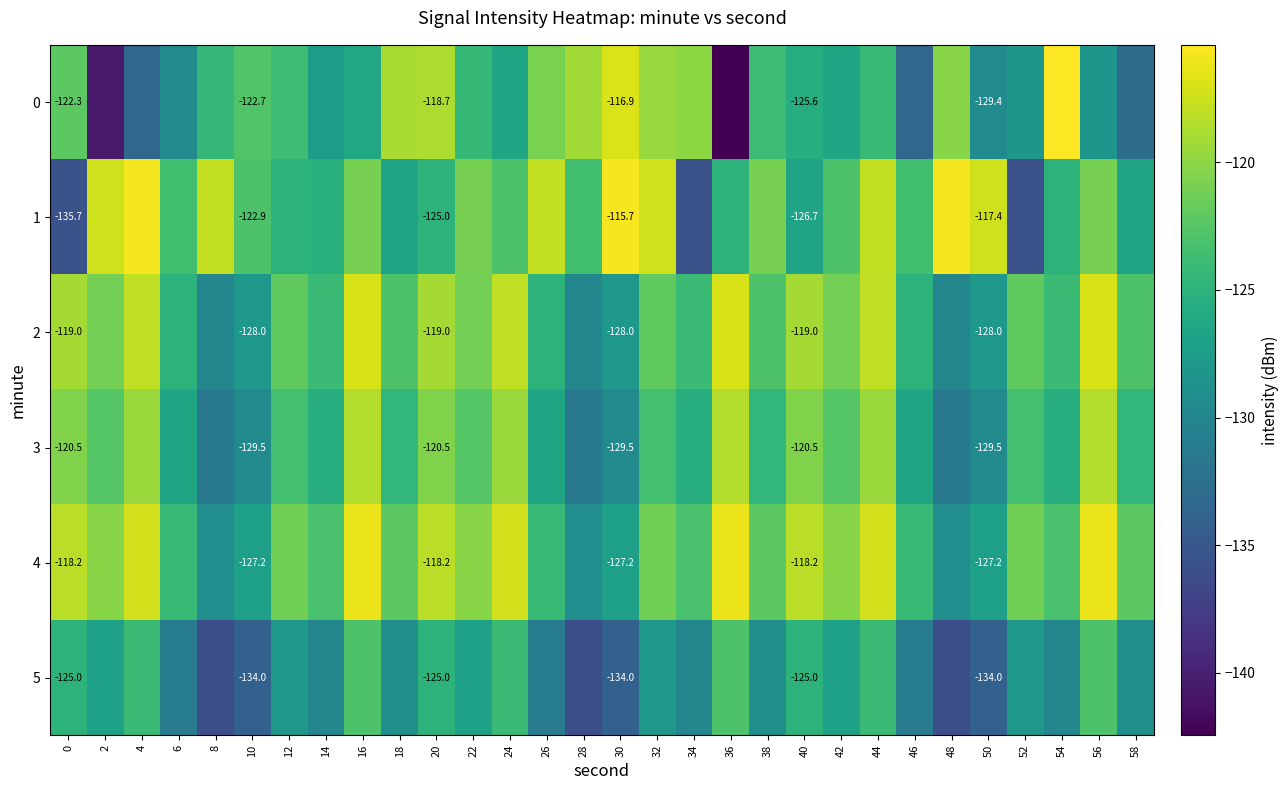

What is the total value across all series at 28?

-769.5